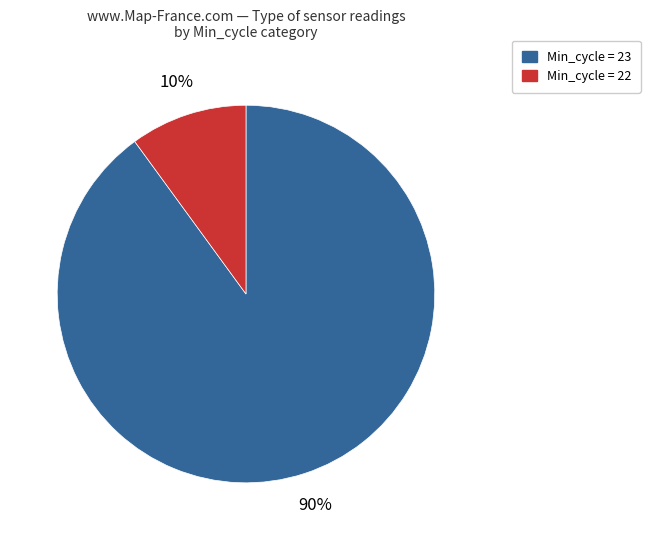

Combined, do Min_cycle = 22 and Min_cycle = 23 account for over 50%?

Yes